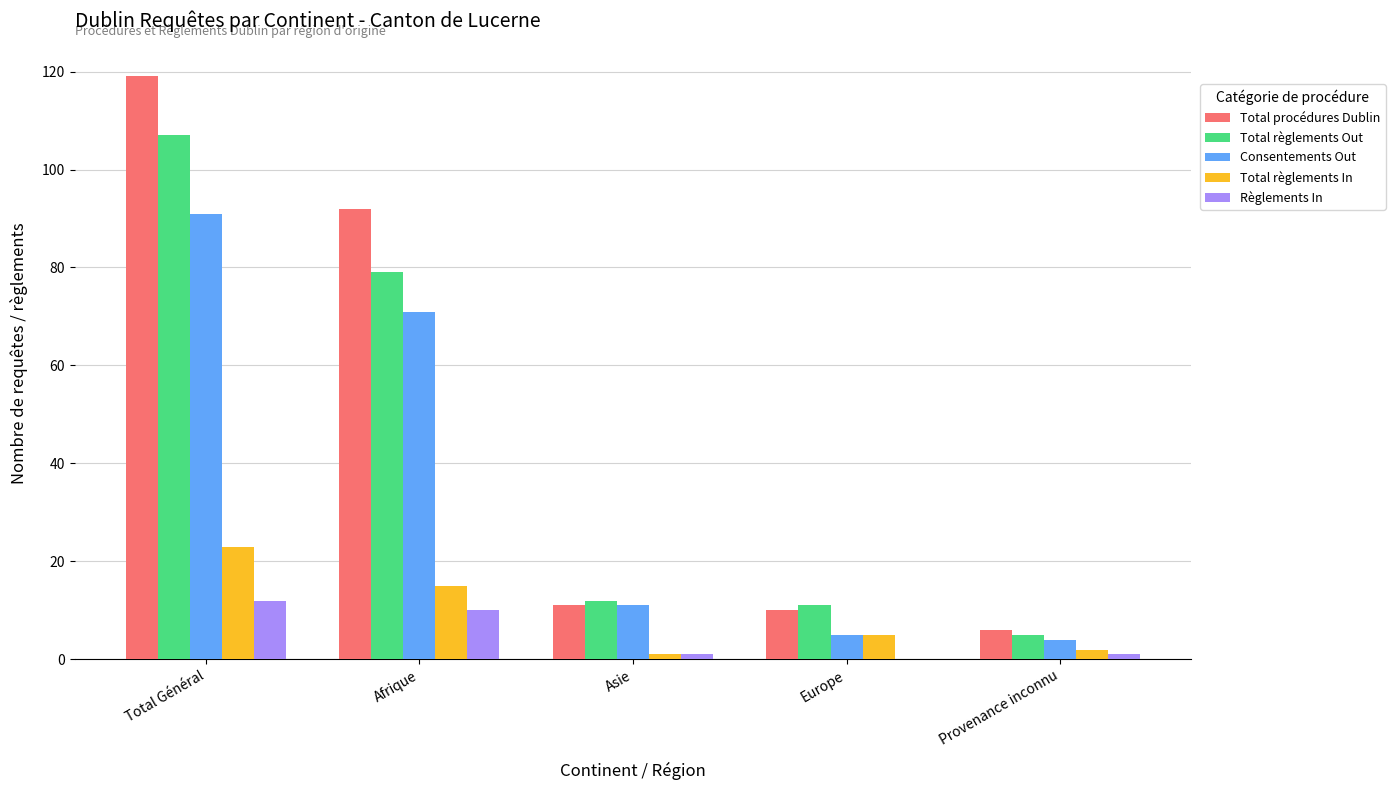

At which label is Total règlements Out closest to 56?

Afrique